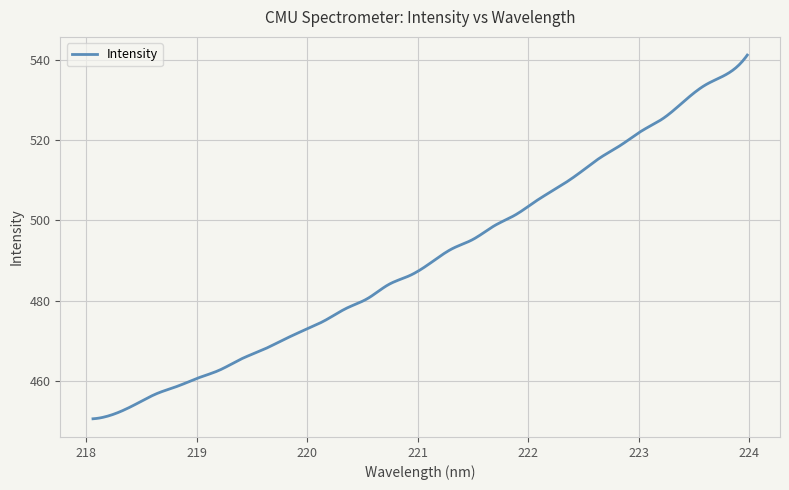

What is the difference between the maximum and minimum values?

90.6